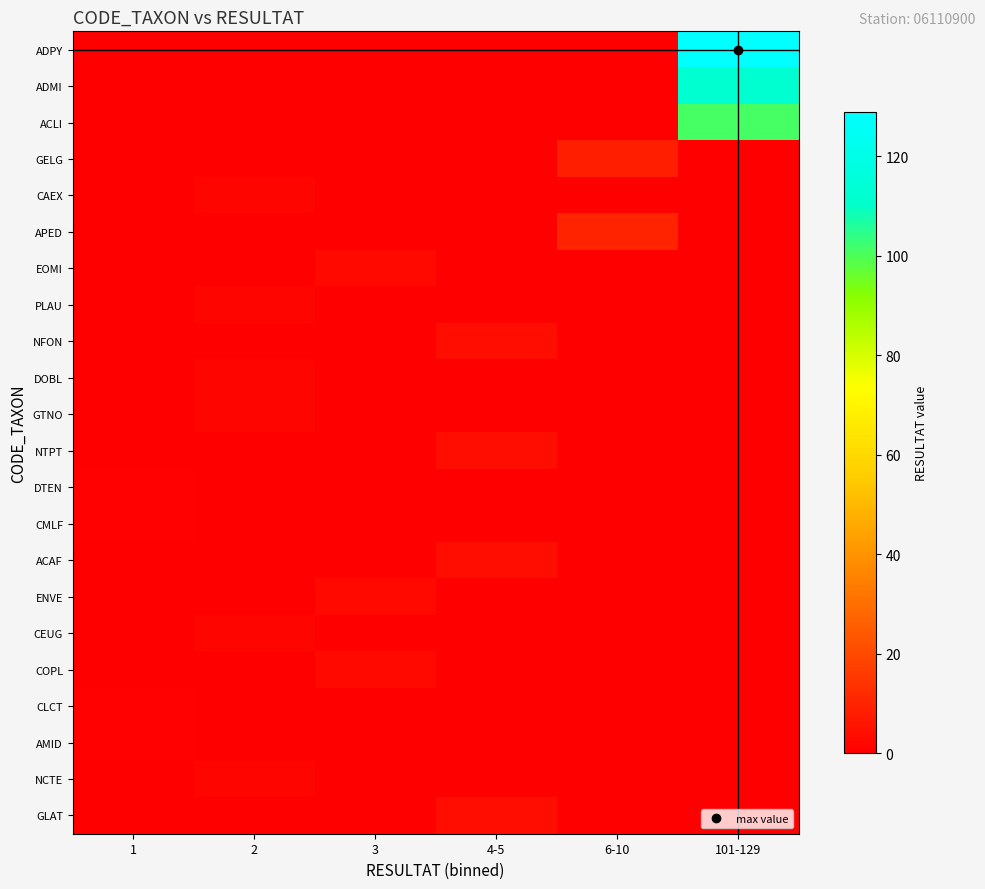

Which series has the widest spread of values?

ADPY